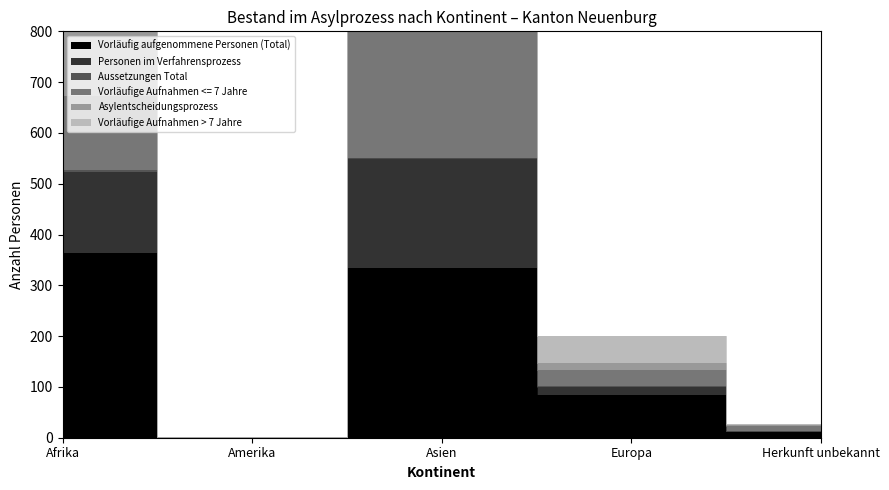

At which label is Asylentscheidungsprozess closest to 403?

Afrika